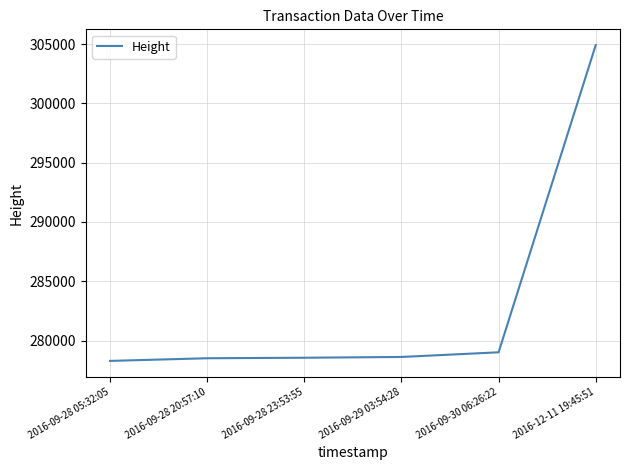

Approximately how many times larger is the value at 2016-09-29 03:54:28 compared to 2016-09-28 20:57:10?

1.0